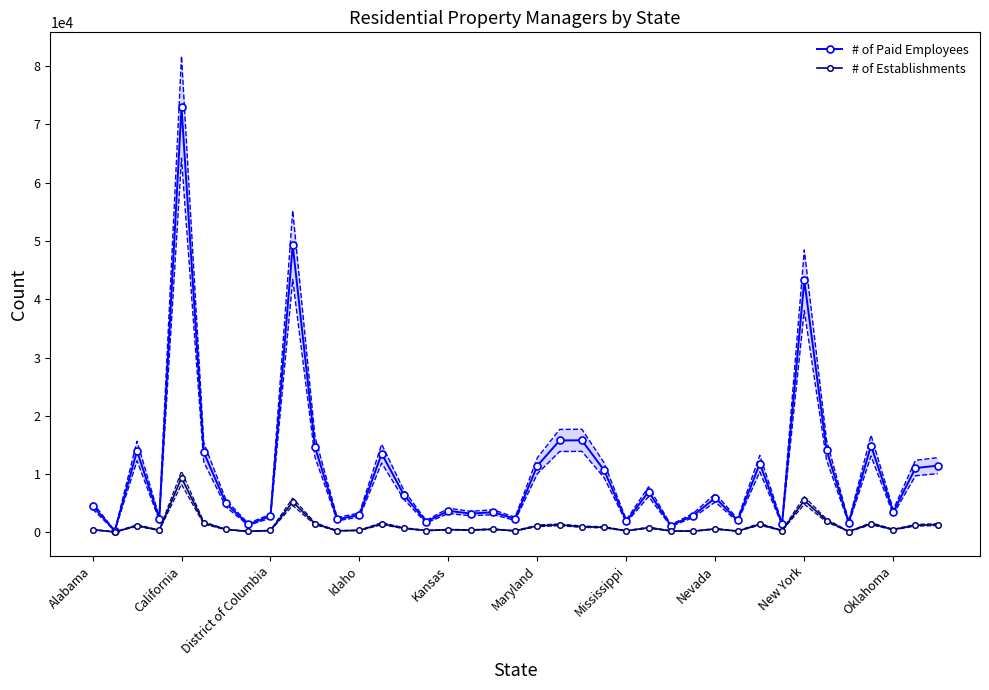

What is the difference between the maximum and minimum values in the # of Paid Employees series?

72711